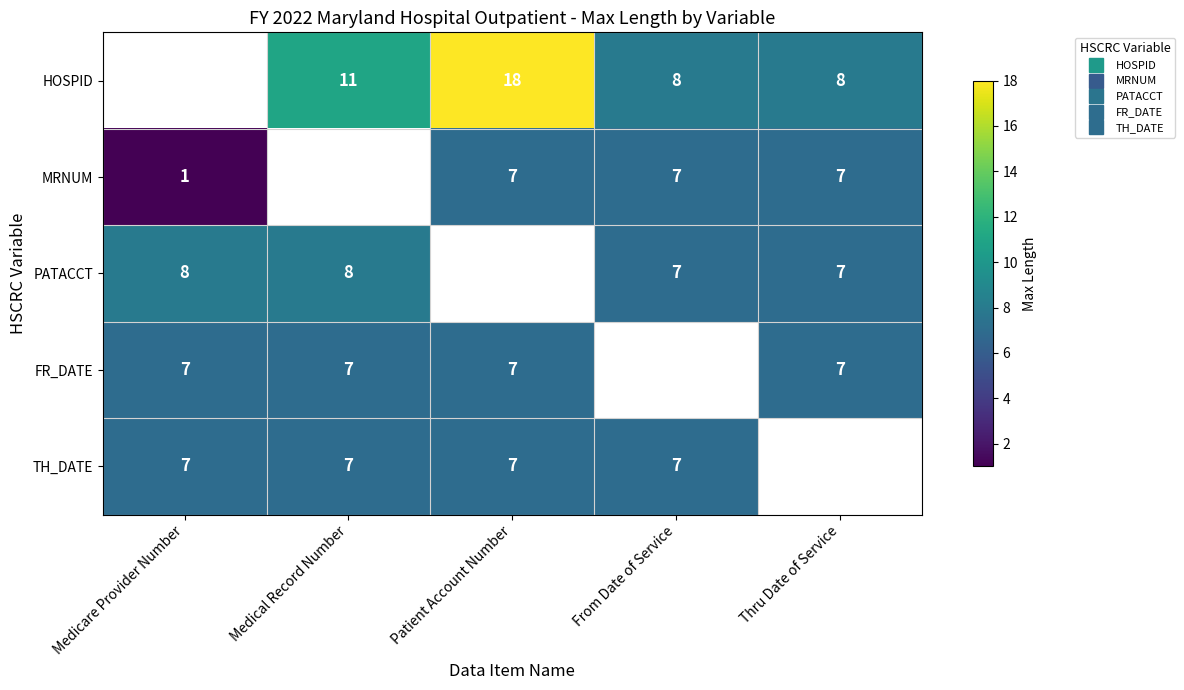

What is the difference between the highest and lowest values at Thru Date of Service?

1